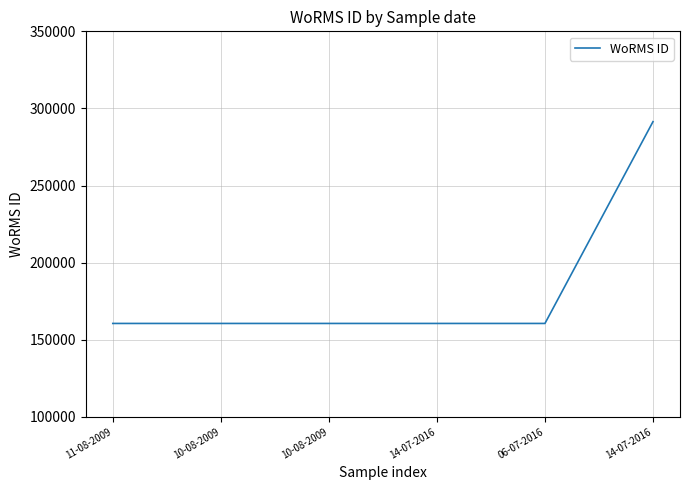

True or false: there are more than 2 points higher than both neighbors.

False